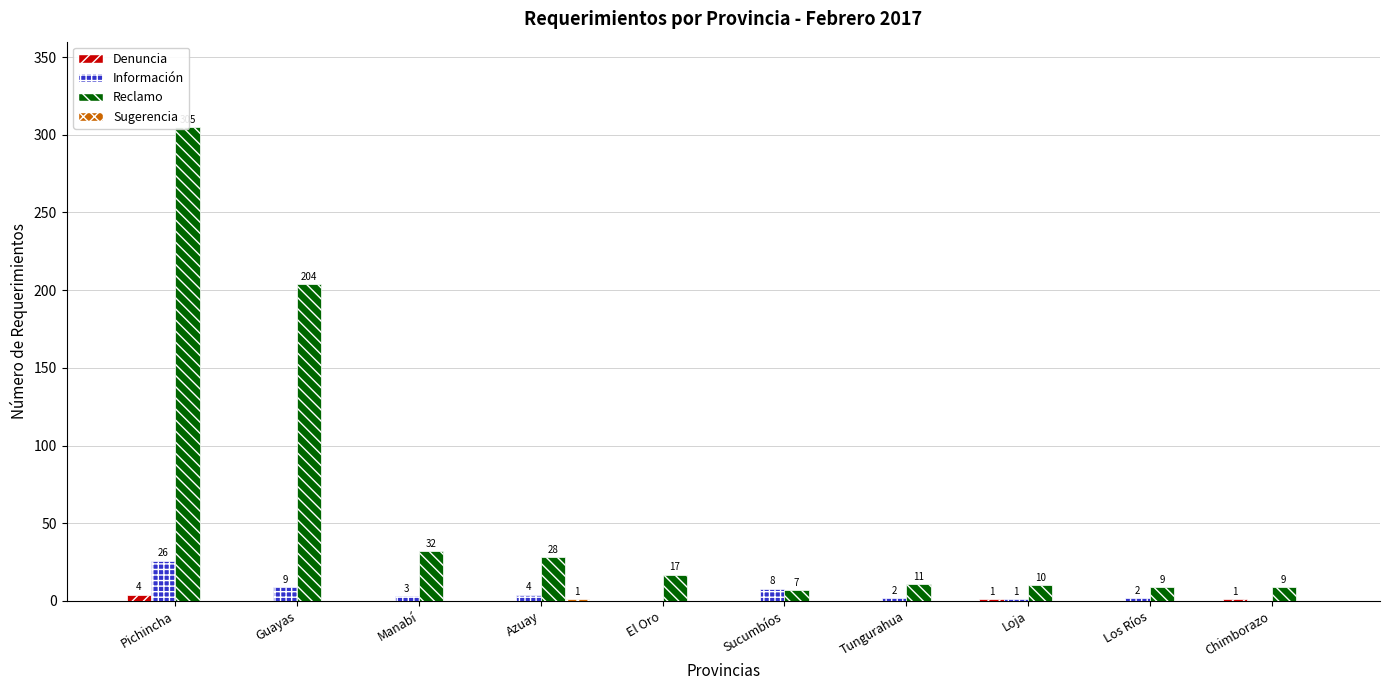

The value of Información at Tungurahua is 1. True or false?

False